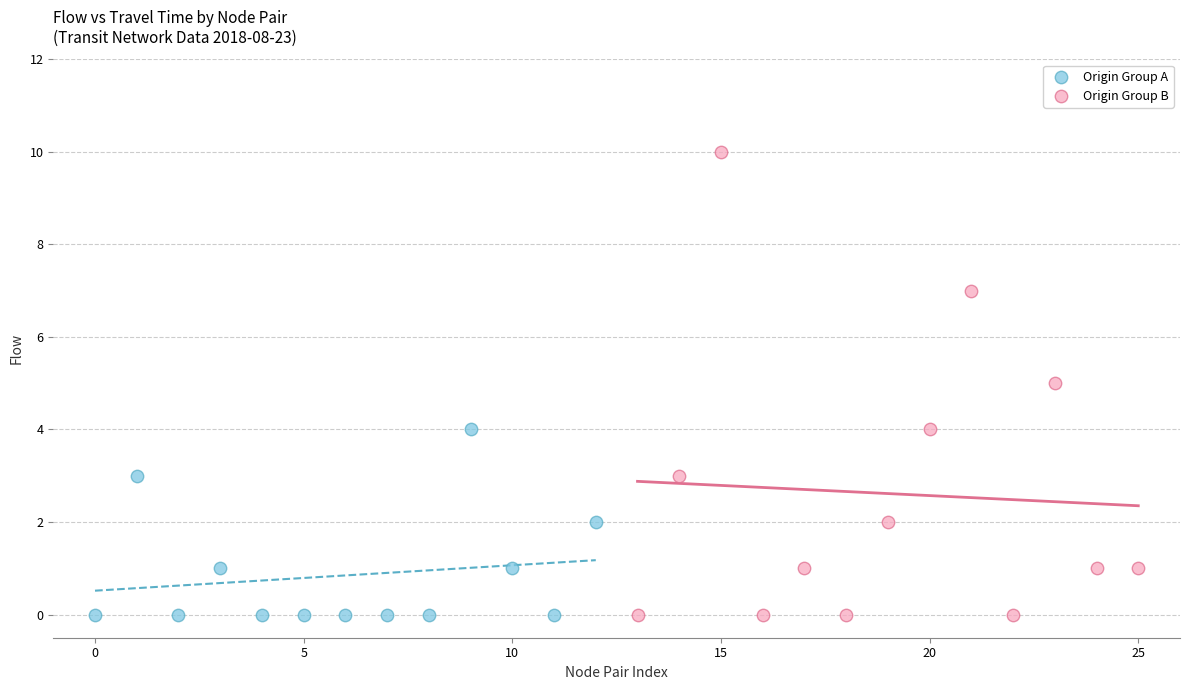

Which series reaches the maximum Y coordinate?

Origin Group B